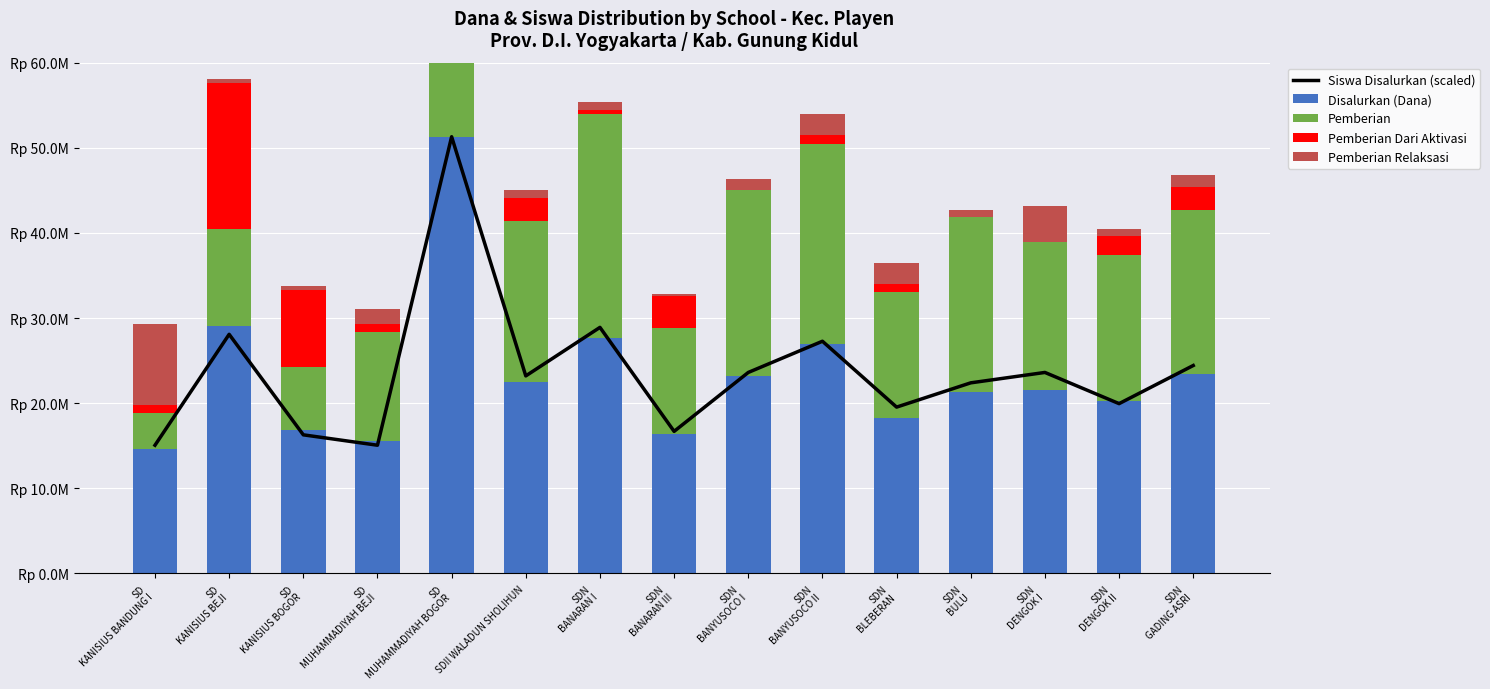

What is the difference between the second highest and second lowest values in the Disalurkan (Dana) series?

13500000.0